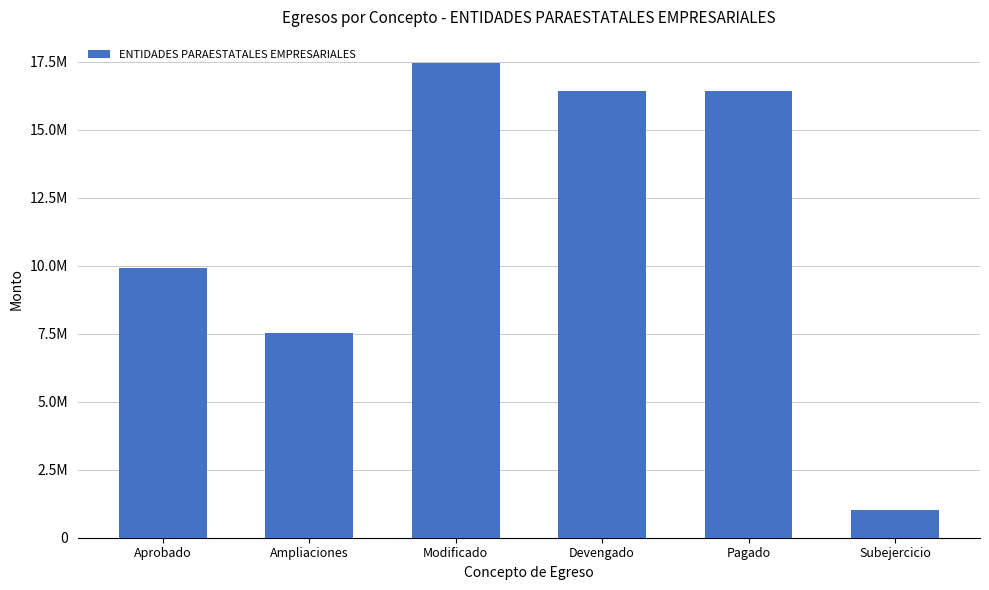

What is the difference between the maximum and second lowest values?

9905530.8